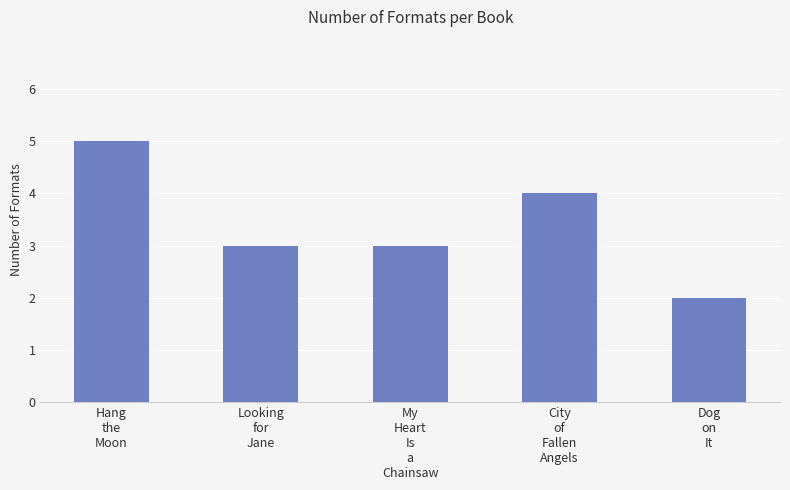

Reading left to right, transcribe all the data shown in this chart.

Hang
the
Moon=5	Looking
for
Jane=3	My
Heart
Is
a
Chainsaw=3	City
of
Fallen
Angels=4	Dog
on
It=2